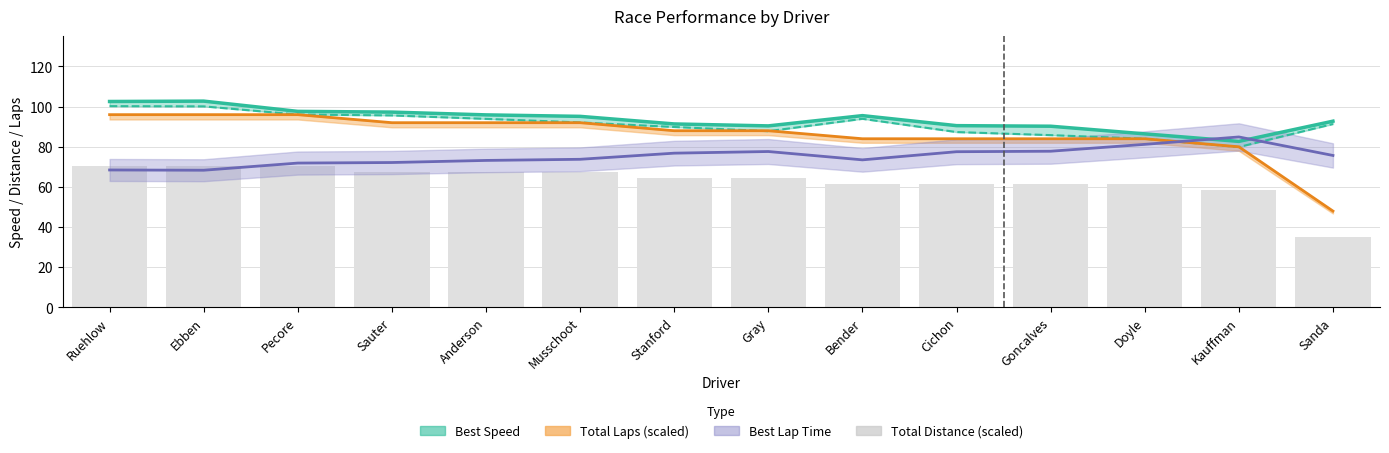

What is the spread (max minus min) of values at Gray?

26.1